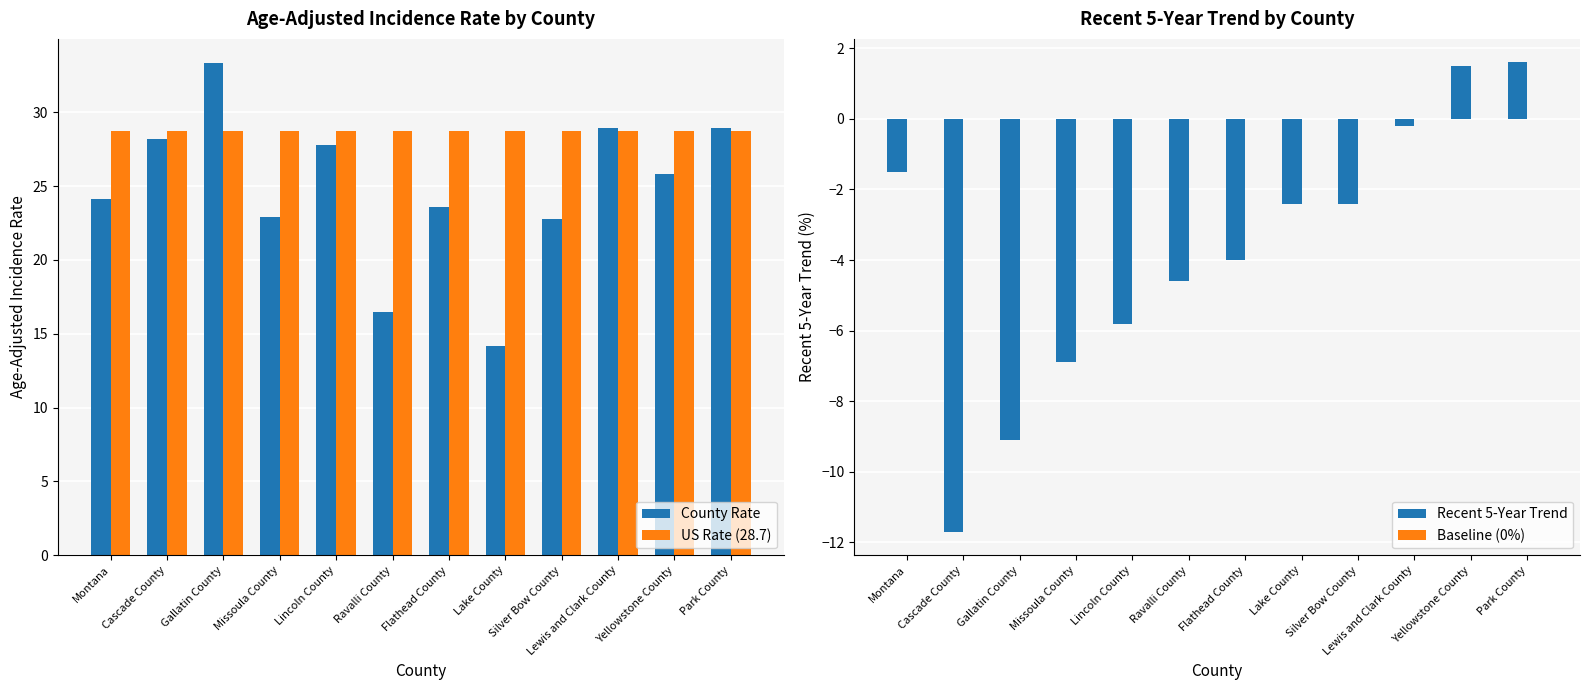

Which series has the largest total across all categories?

US Rate (28.7)